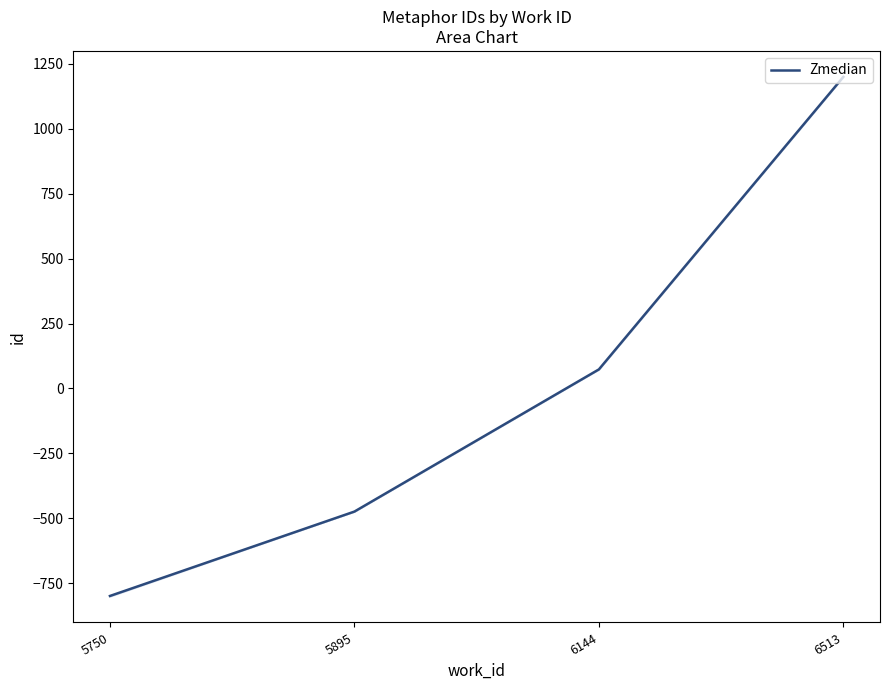

True or false: the data shows -301.8 at 5750.

False